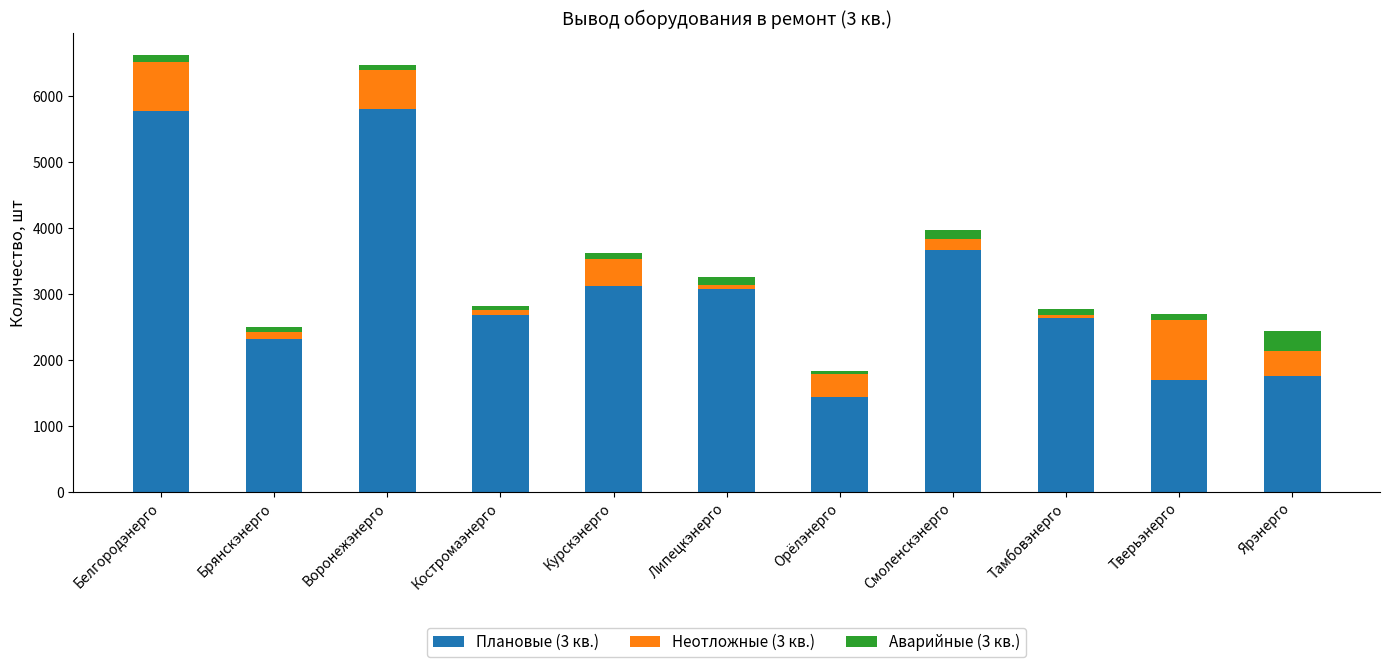

True or false: Плановые (3 кв.) has a value of 10123 at Воронежэнерго.

False